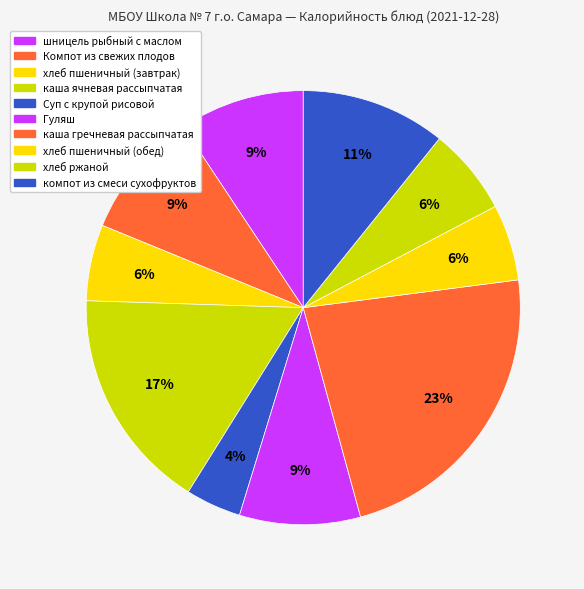

How many slices are in this pie chart?

10